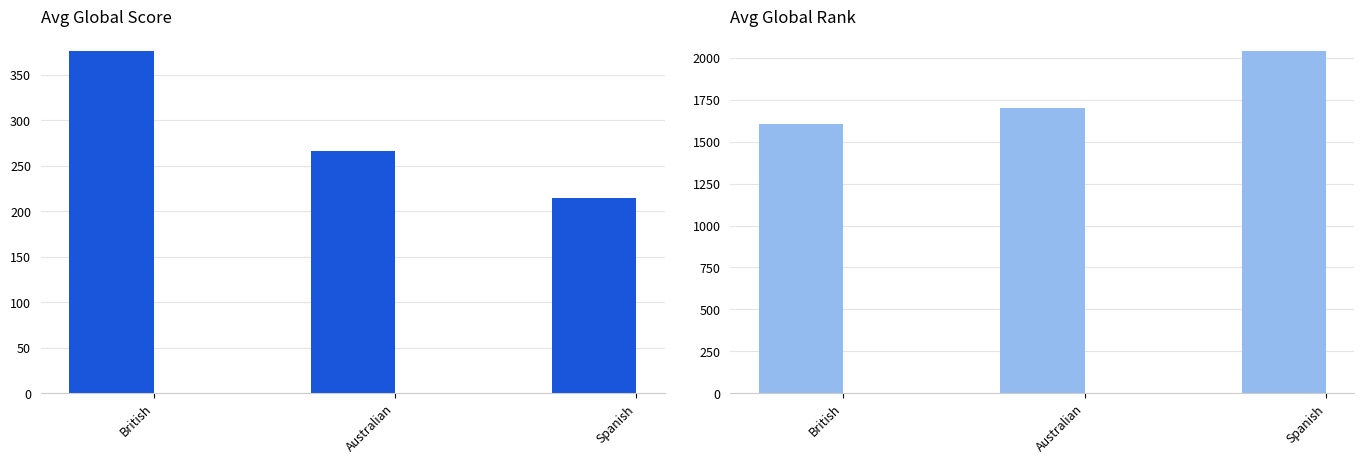

Which series has the largest range (max minus min)?

Avg Global Rank